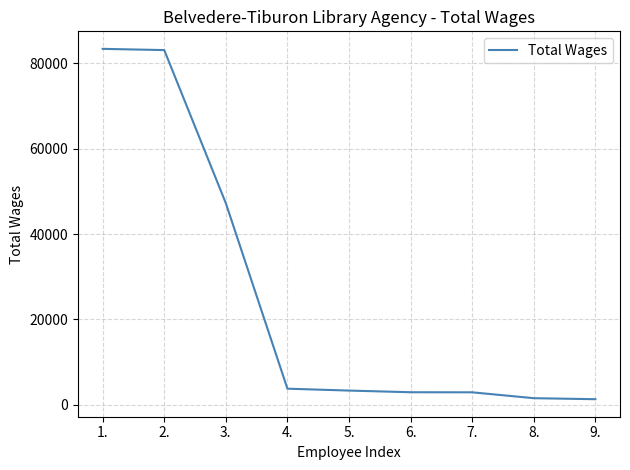

Where does the data first go above 3331?

1.